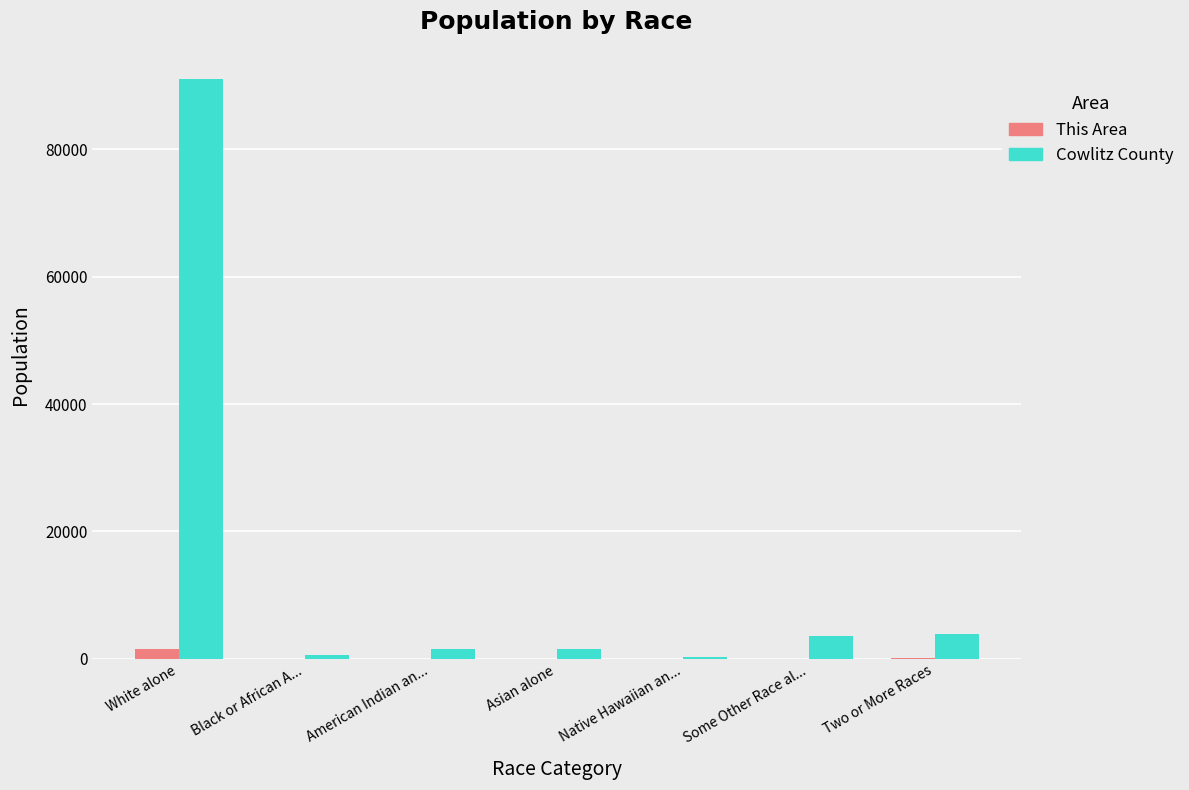

What is the sum of all This Area values?

1689